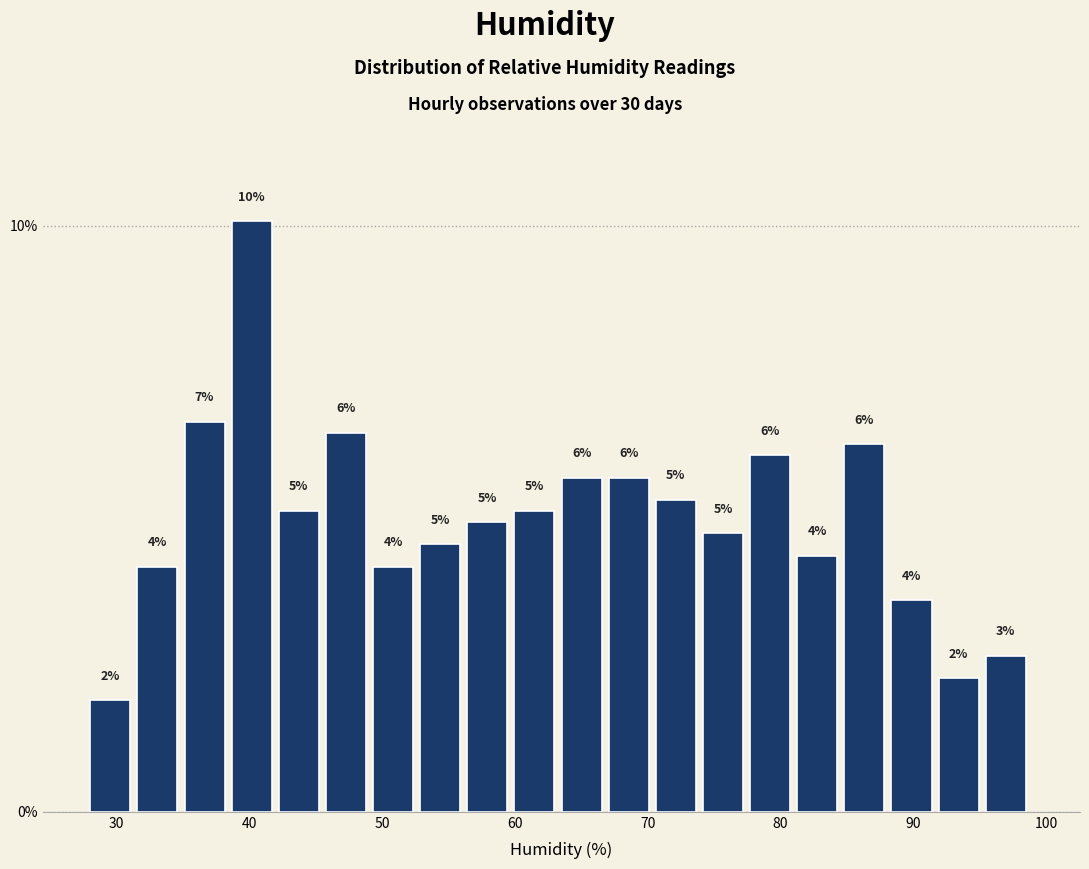

Around what value on the x-axis is the tallest bar? Give the approximate position of its centre, as read against the axis.

40